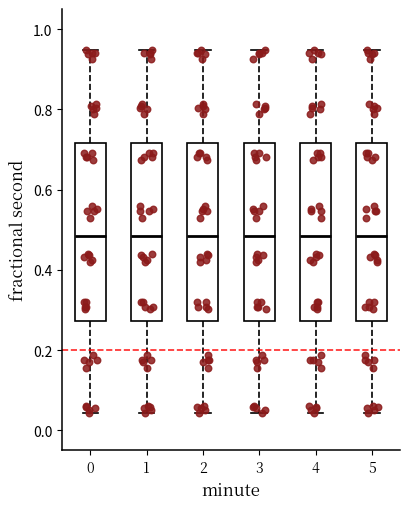

Reading left to right, transcribe this box plot: for each box, give where its median line is, the range the box spans, and where its two whiskers end, as read against the y-axis. The values are not printed on the chart, so give them approximately, as read against the axis.

0: median 0.48, box 0.28 to 0.72, whiskers 0.04 to 0.94
1: median 0.48, box 0.28 to 0.72, whiskers 0.04 to 0.94
2: median 0.48, box 0.28 to 0.72, whiskers 0.04 to 0.94
3: median 0.48, box 0.28 to 0.72, whiskers 0.04 to 0.94
4: median 0.48, box 0.28 to 0.72, whiskers 0.04 to 0.94
5: median 0.48, box 0.28 to 0.72, whiskers 0.04 to 0.94